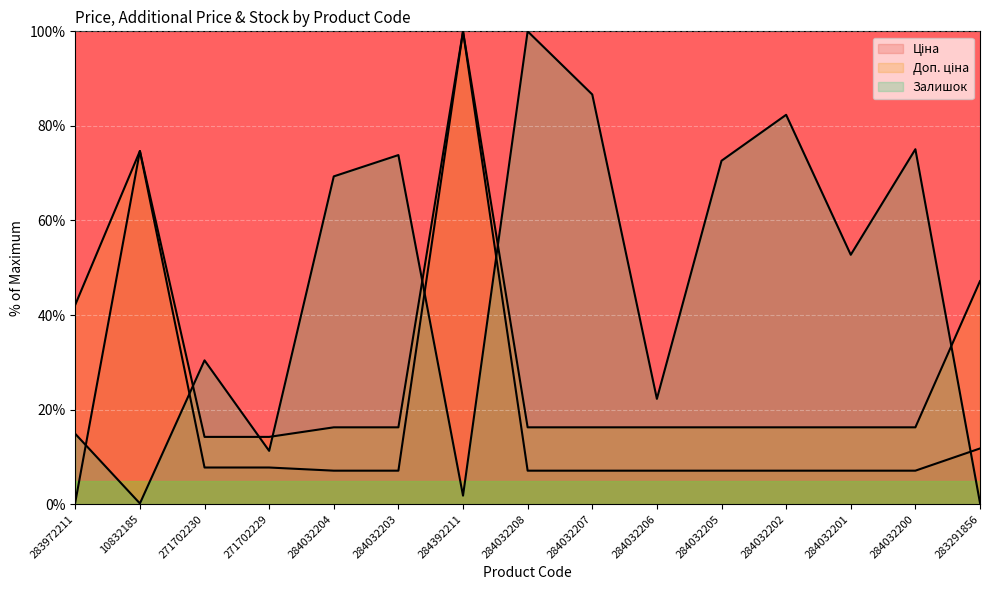

How many series are shown in this chart?

3